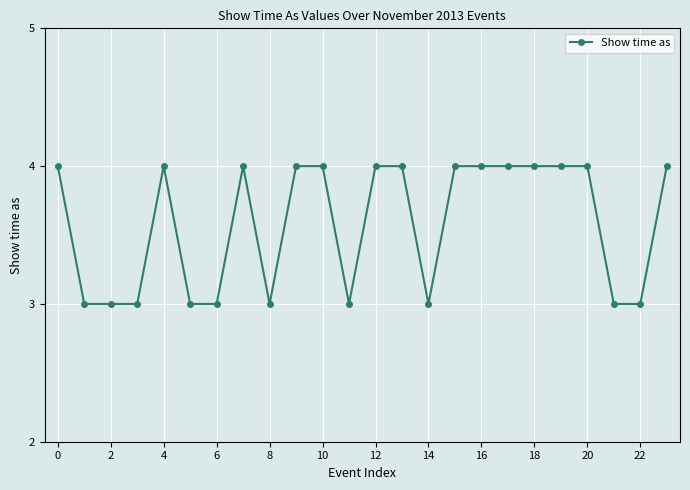

What is the minimum value shown in the chart?

3